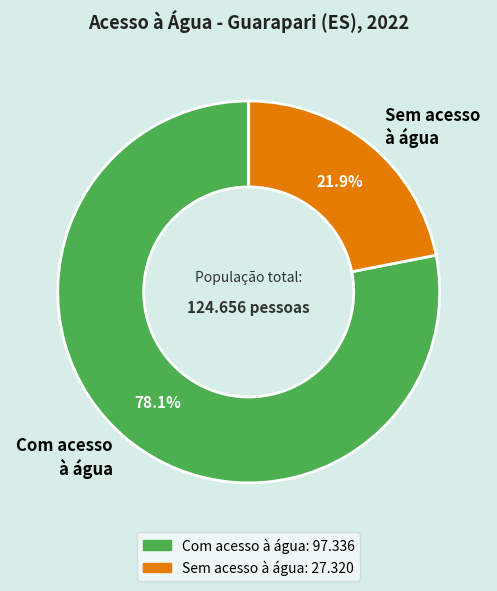

Approximately how many times larger is the value at Sem acesso à água compared to Com acesso à água?

0.3